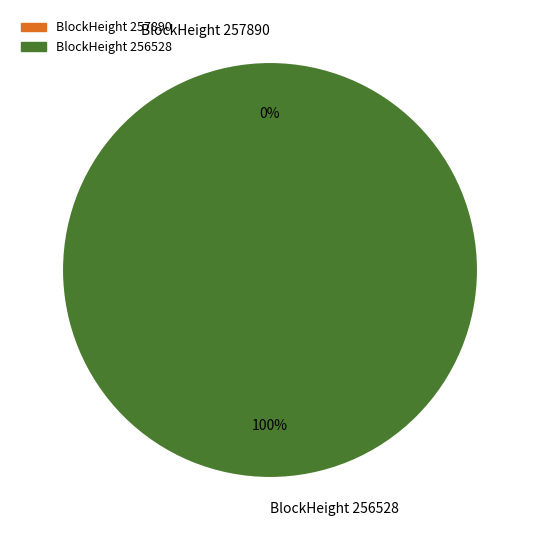

Is it true that 257890 is 10% of the pie?

False